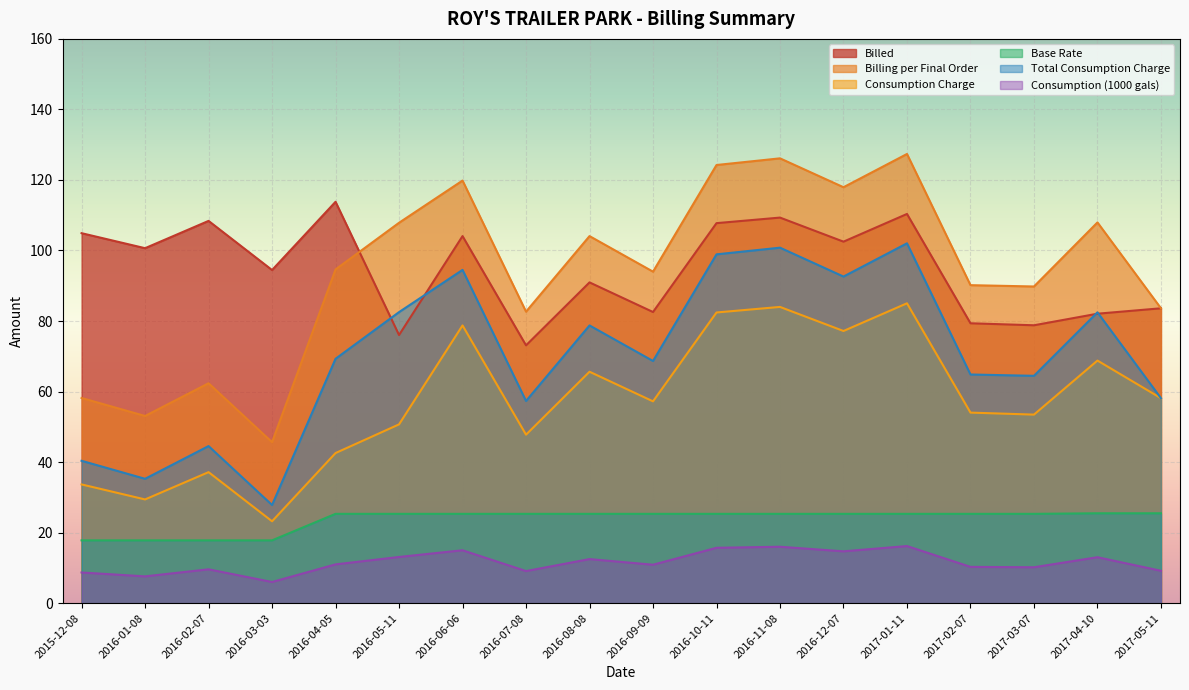

True or false: Consumption Charge has a value of 54.0 at 2017-02-07.

True